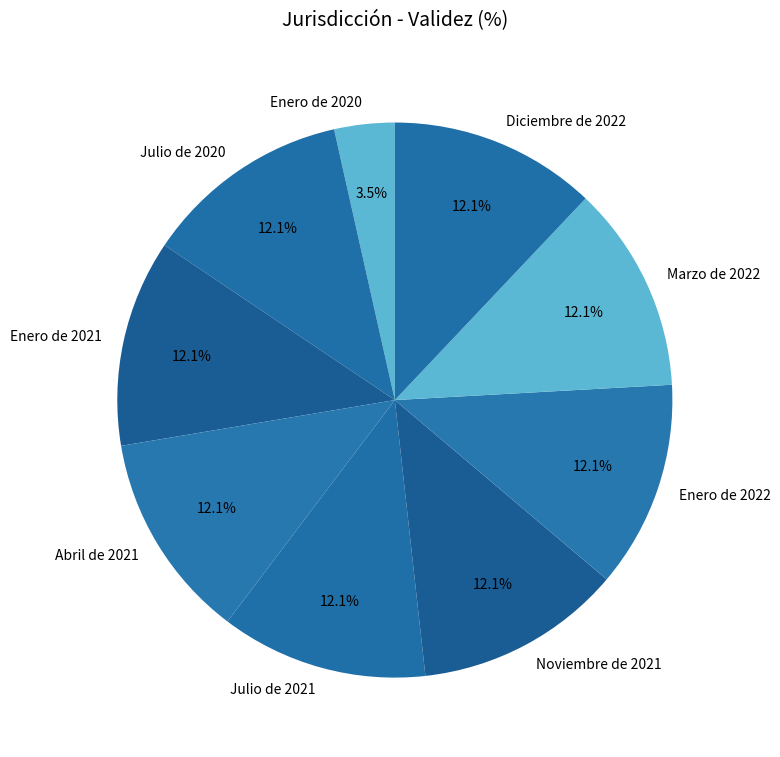

True or false: Enero de 2020 accounts for 12% of the total.

False